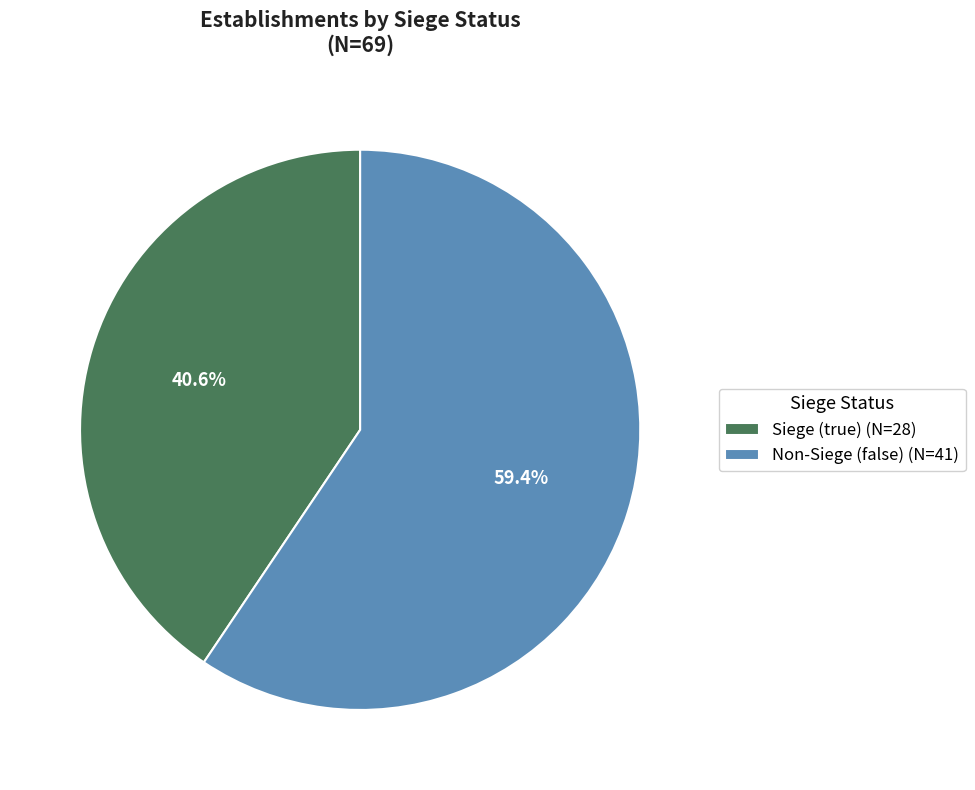

Between Siege (true) (N=28) and Non-Siege (false) (N=41), which is larger?

Non-Siege (false) (N=41)